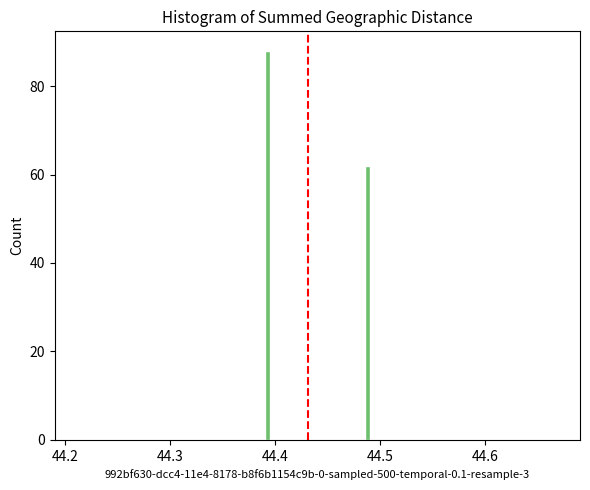

Around what value on the x-axis is the tallest bar? Give the approximate position of its centre, as read against the axis.

44.39